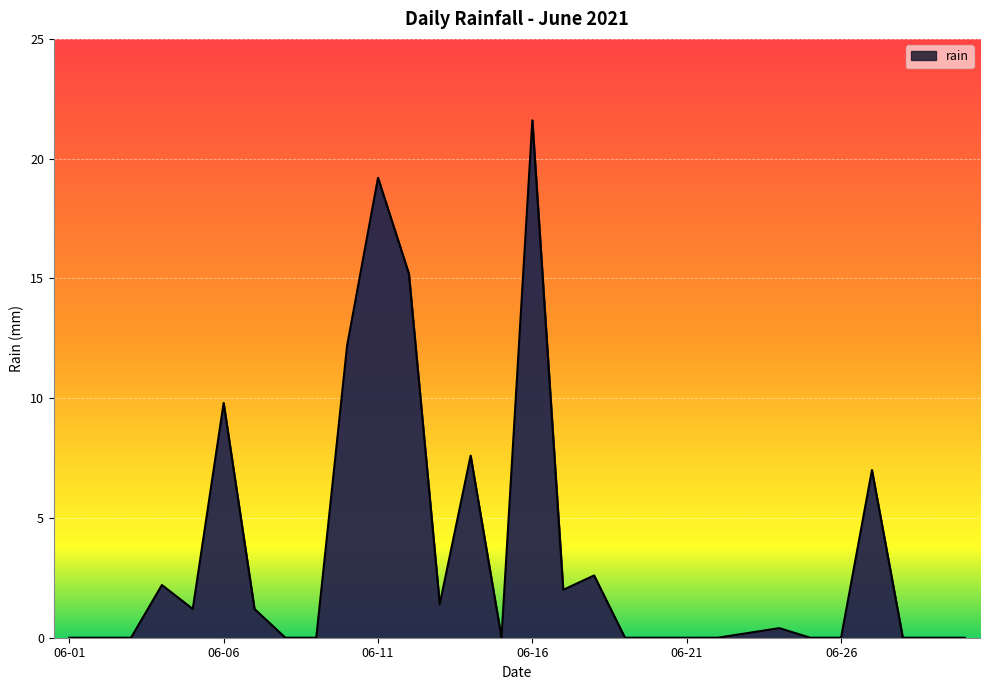

Reading right to left, list all the values displayed in this chart.

0.0	0.0	0.0	7.0	0.0	0.0	0.4	0.2	0.0	0.0	0.0	0.0	2.6	2.0	21.6	0.0	7.6	1.4	15.2	19.2	12.2	0.0	0.0	1.2	9.8	1.2	2.2	0.0	0.0	0.0